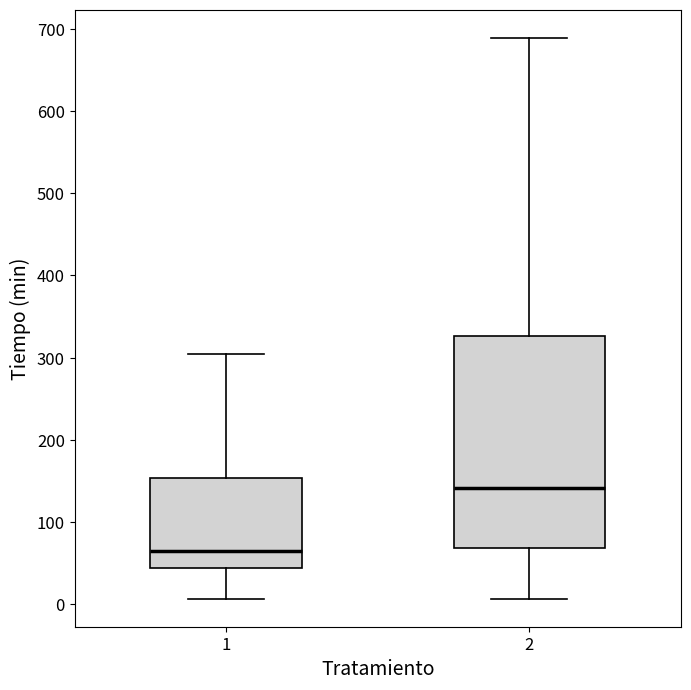

Reading left to right, read every box against the y-axis: the position of its median line, the range the box covers, and the ends of its whiskers. The values are not printed on the chart, so give them approximately, as read against the axis.

1: median 70, box 40 to 150, whiskers 10 to 300
2: median 140, box 70 to 330, whiskers 10 to 690